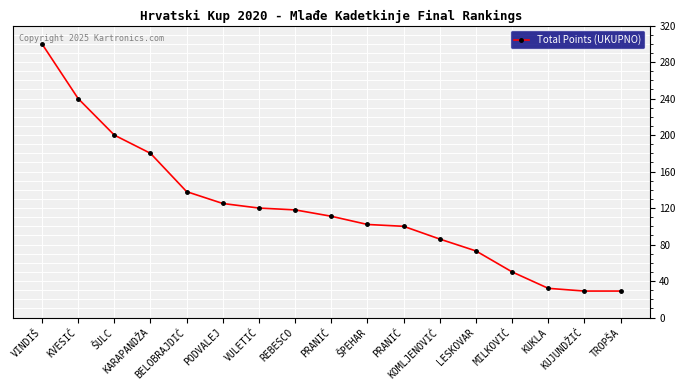

What is the ratio of the value at PRANIĆ to the value at KVESIĆ?

0.5